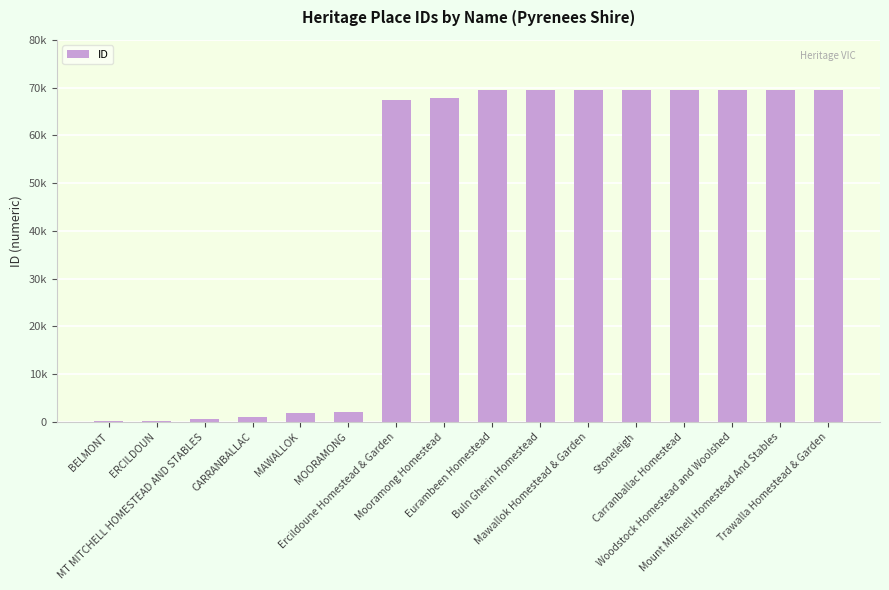

Is it true that the value at Stoneleigh is 69531?

True